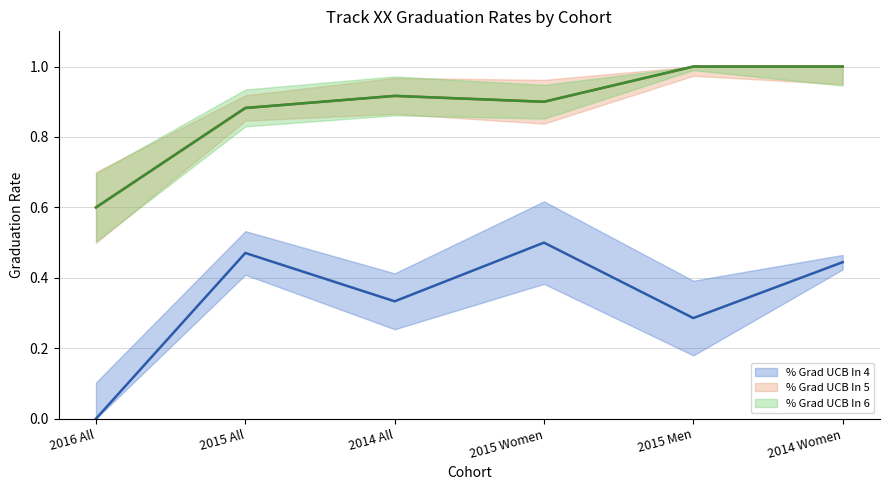

Which series has the largest range (max minus min)?

% Grad UCB In 4